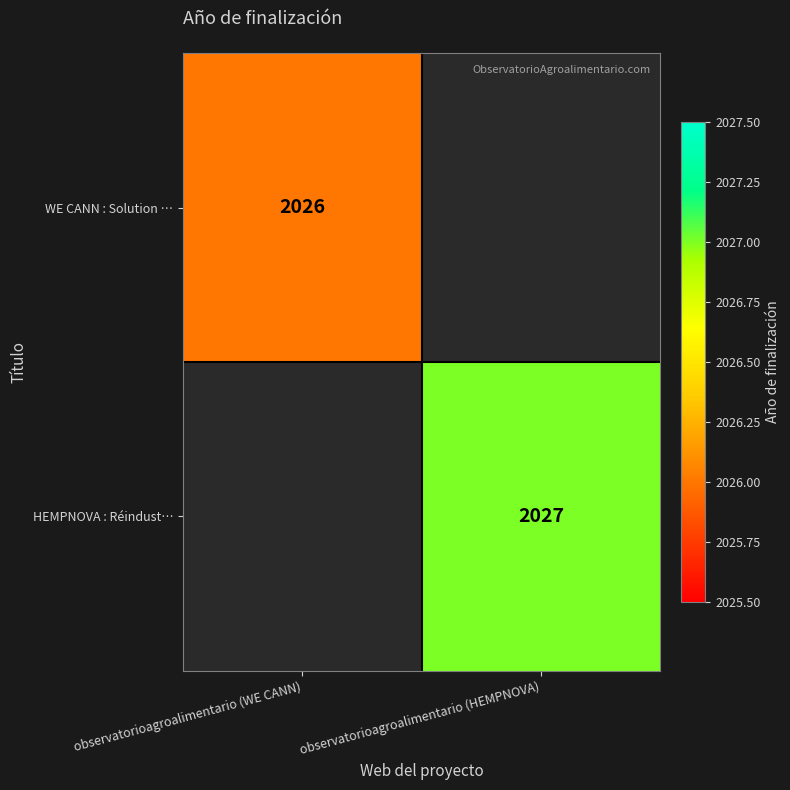

The HEMPNOVA : Réindust… series shows 2027 at observatorioagroalimentario (HEMPNOVA). True or false?

True